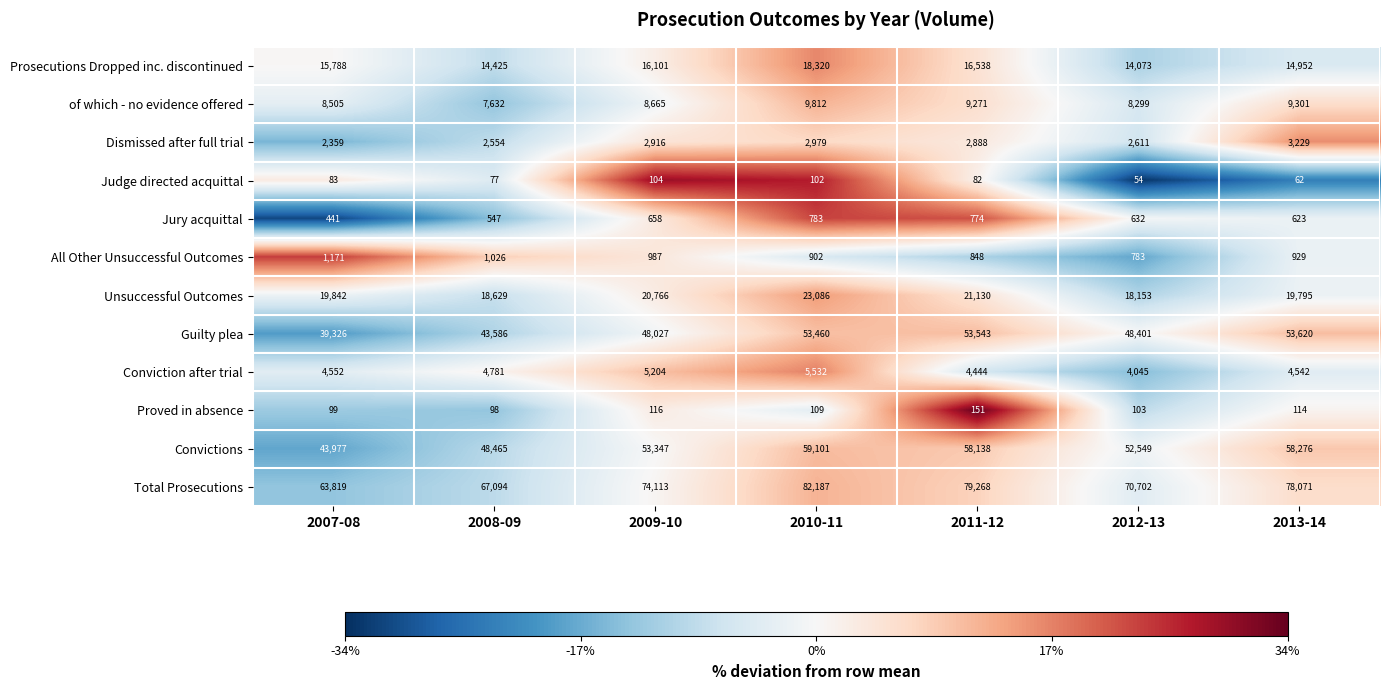

Which series has the widest spread of values?

Total Prosecutions